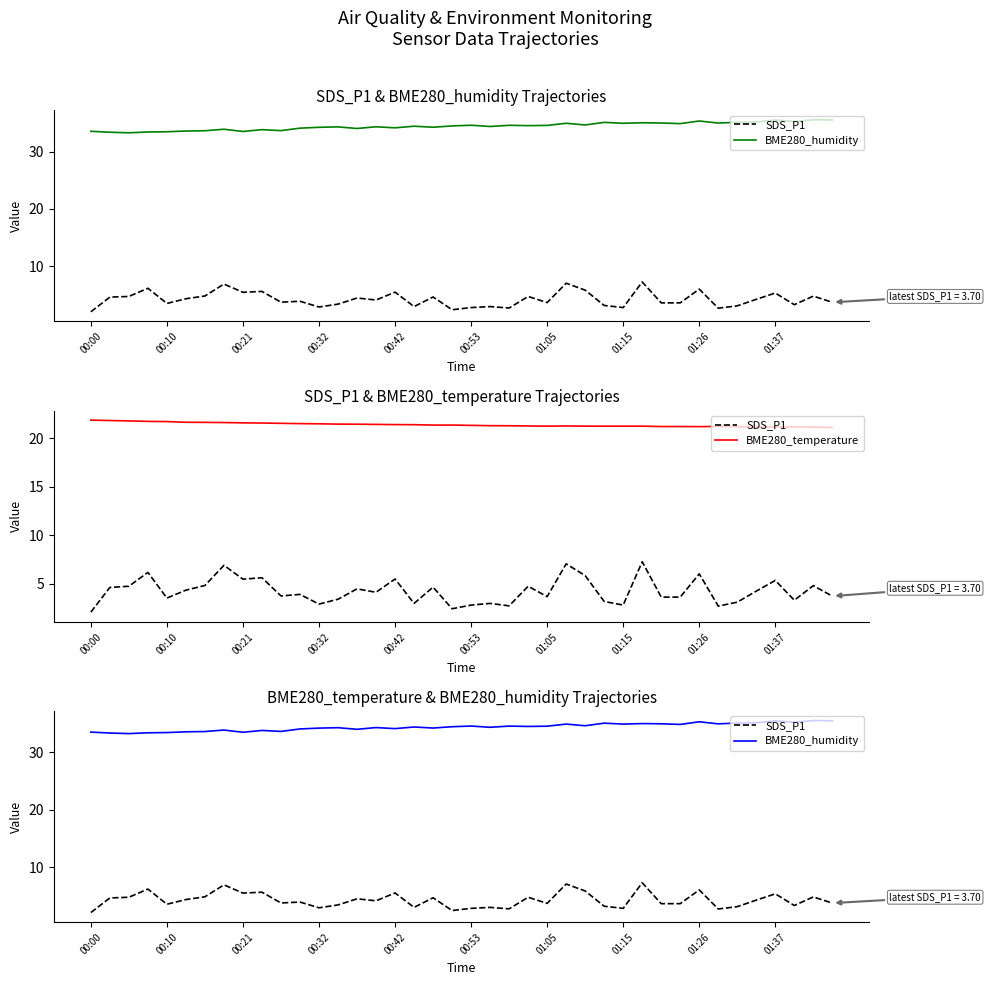

True or false: BME280_humidity and SDS_P1 intersect in this chart.

False